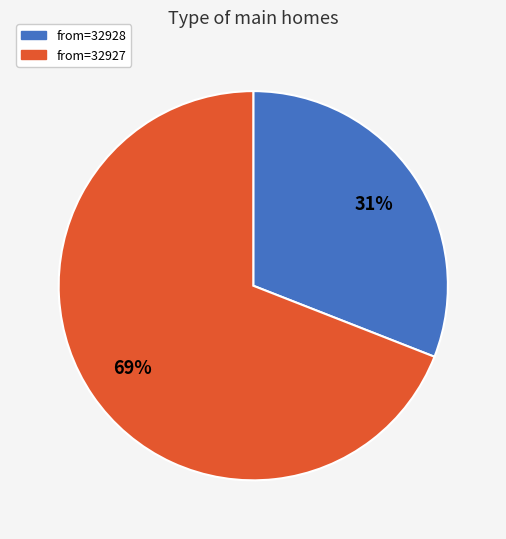

Does any single category account for the majority?

Yes